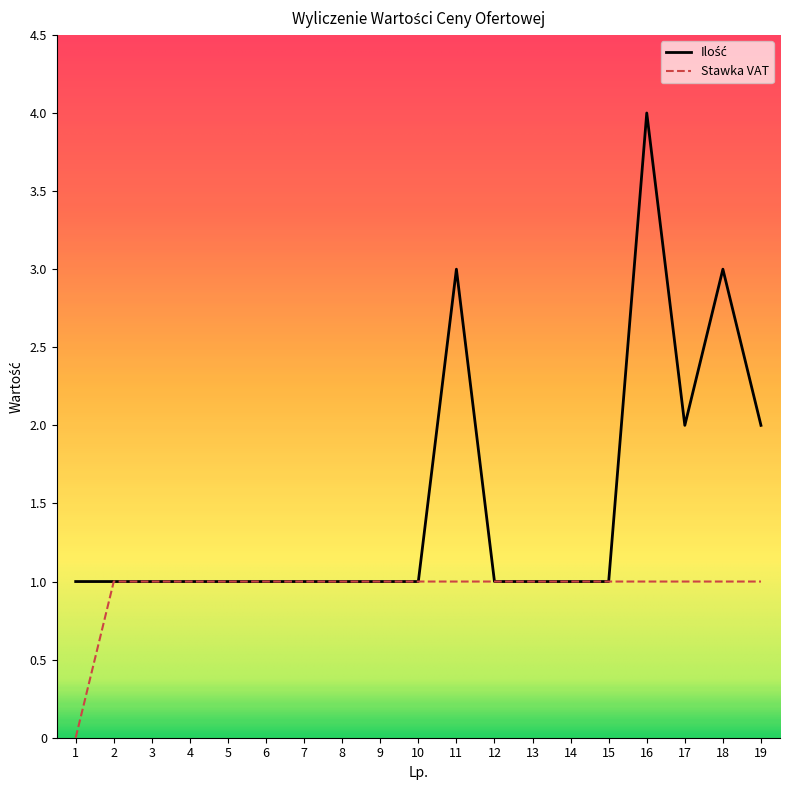

The value of Stawka VAT at 4 is 1. True or false?

True